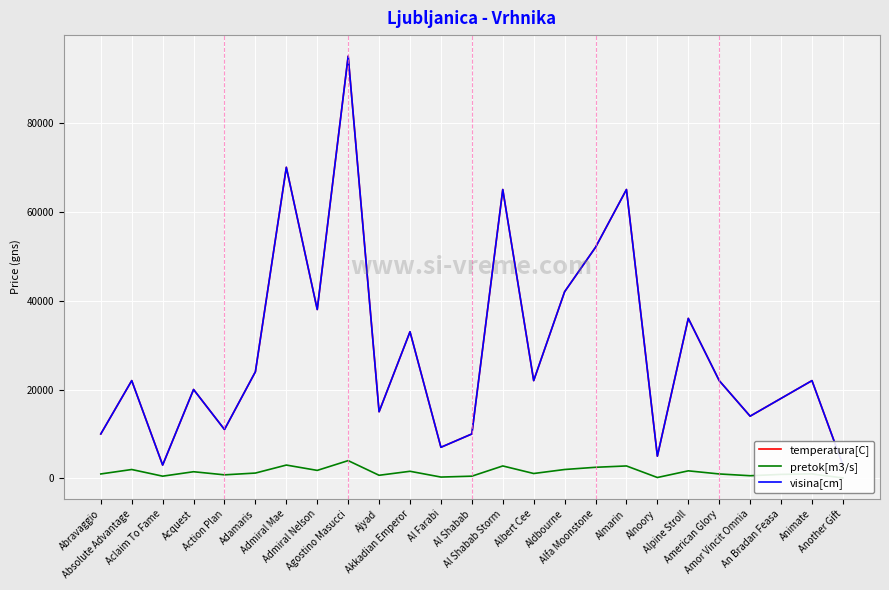

How many interior local valleys does the temperatura[C] series have?

8